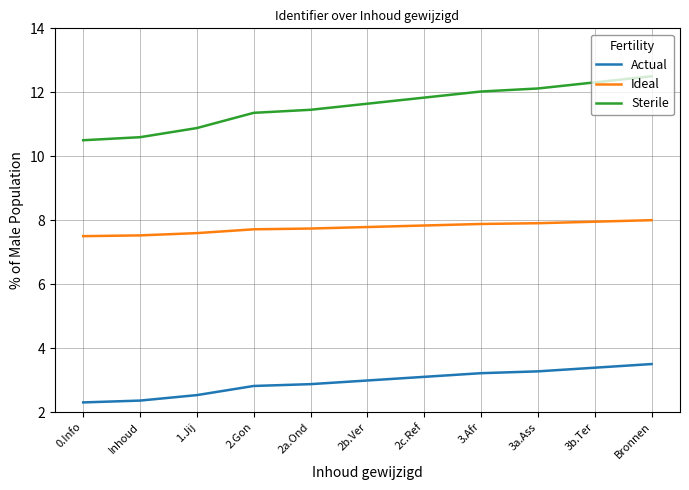

How many distinct data groups are displayed?

3